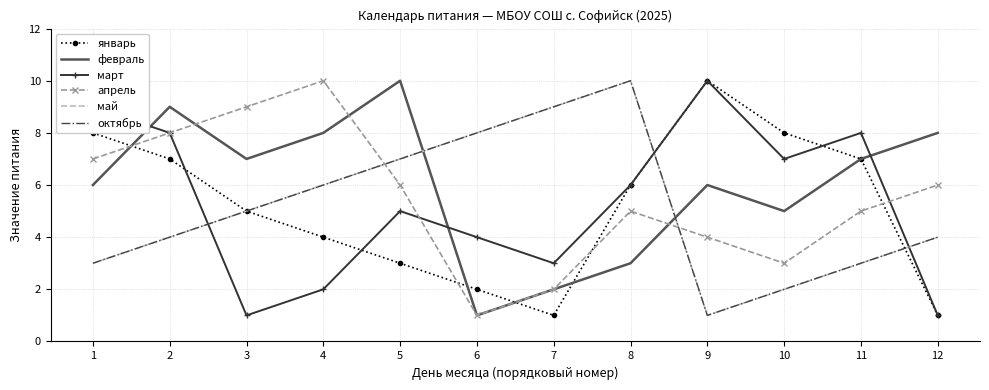

What is the difference between the highest and lowest values at 11?

5